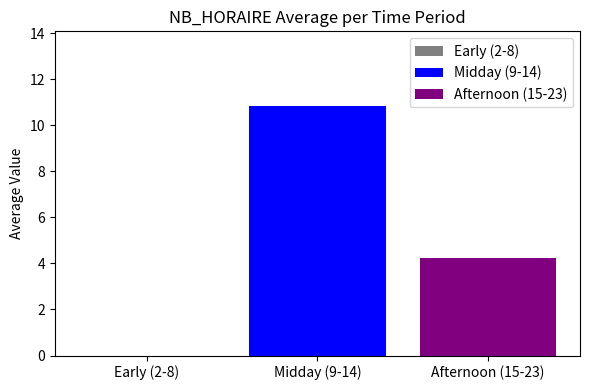

What is the maximum value shown in the chart?

10.8